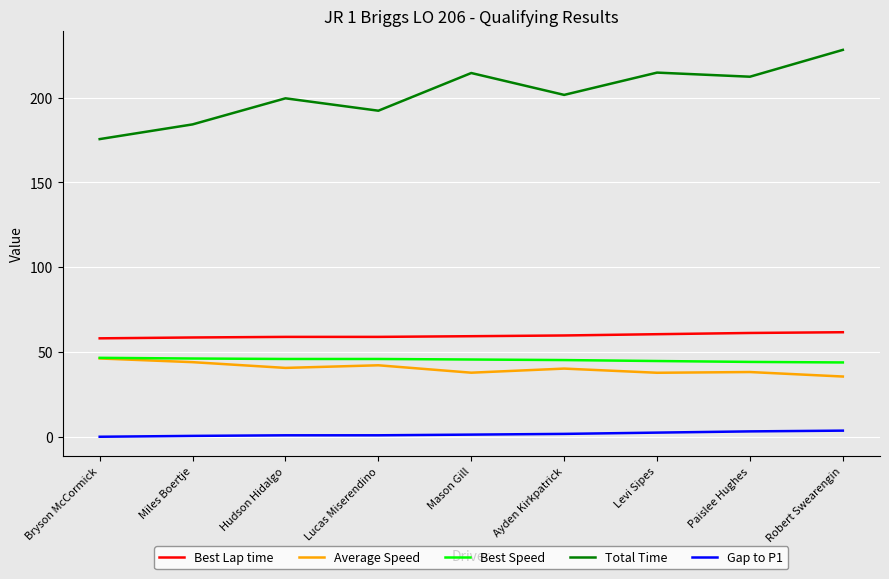

The Total Time series shows 184.2 at Miles Boertje. True or false?

True